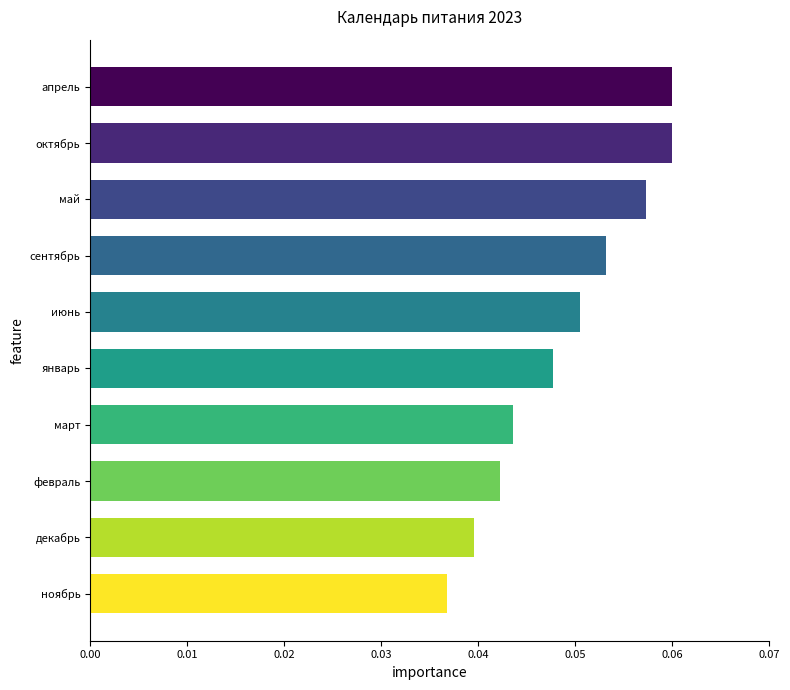

Does the chart contain any negative values?

No